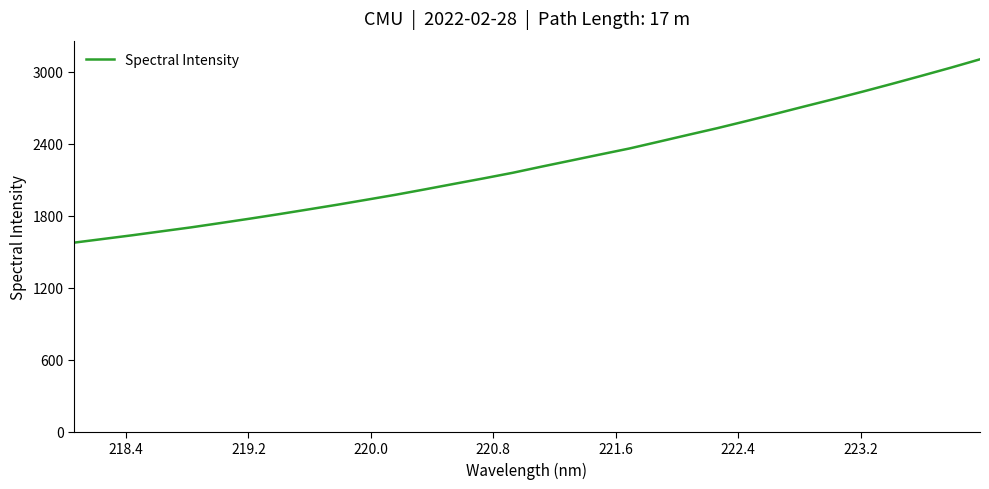

What is the greatest value displayed?

3104.1